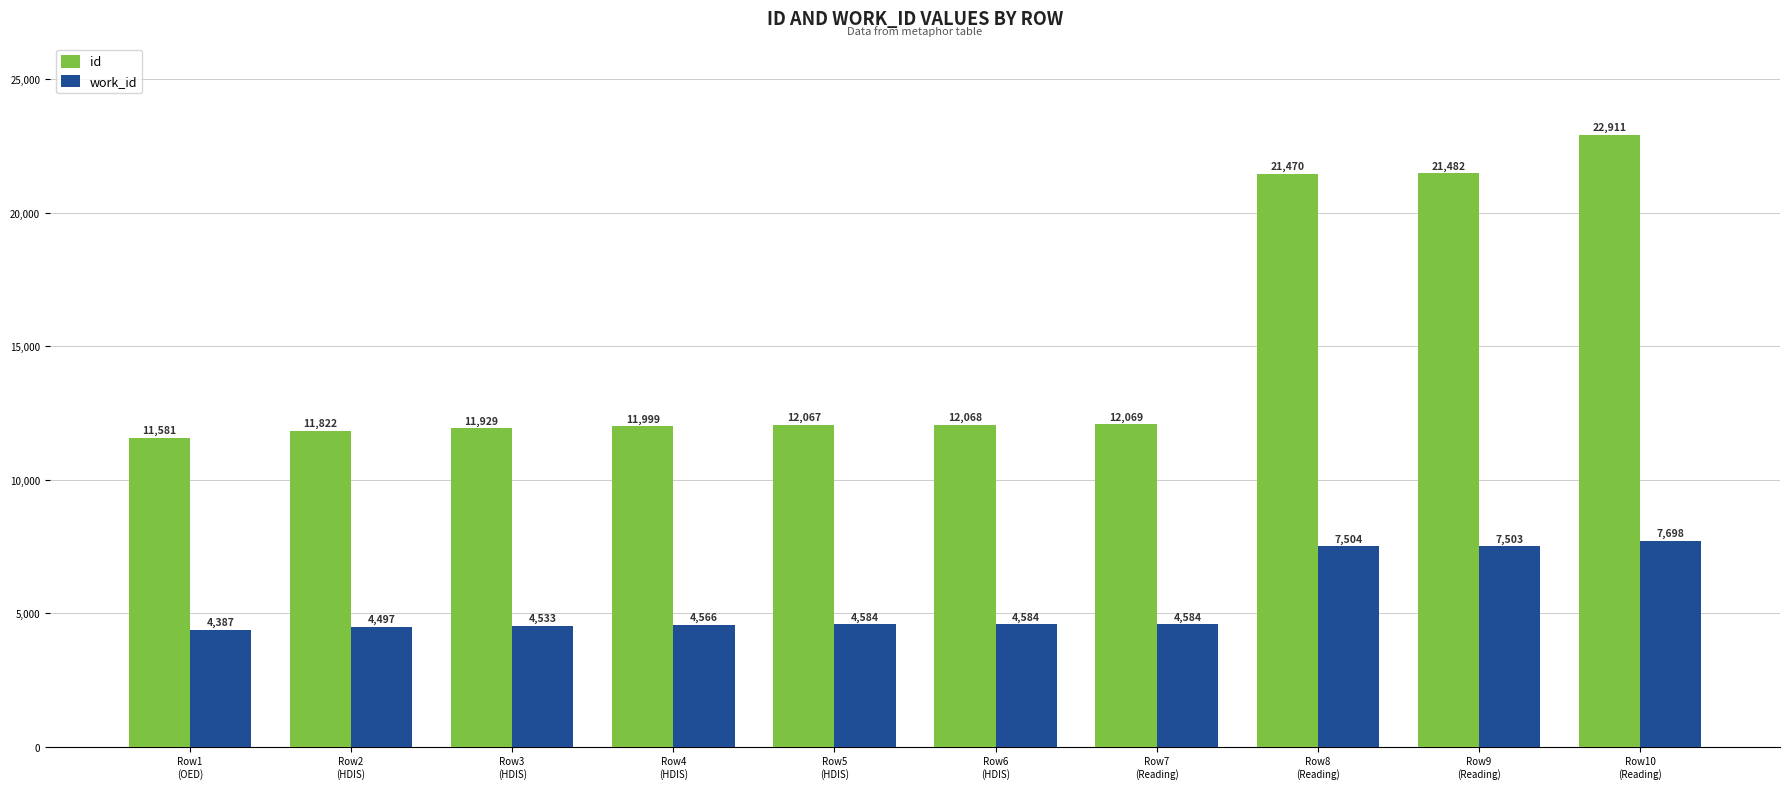

At how many categories does at least one series exceed 21556?

1